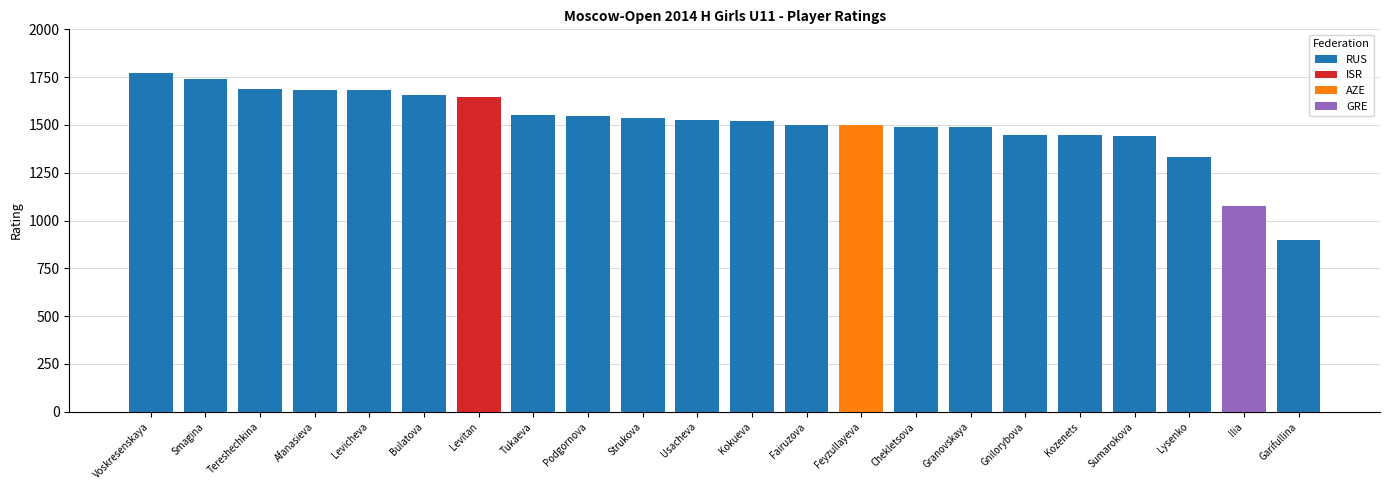

Is it true that RUS equals 447 at Tereshechkina?

False